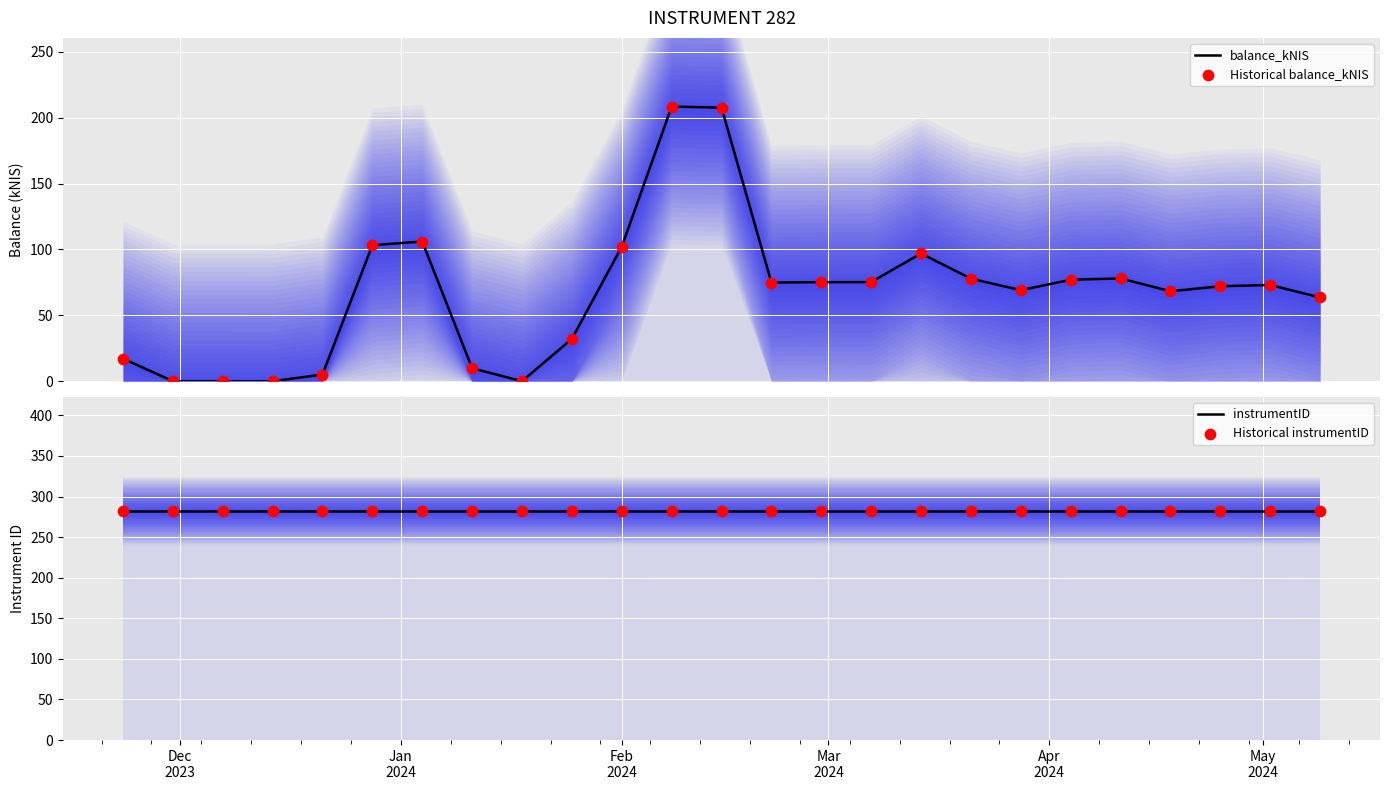

At how many categories does at least one series exceed 9?

25